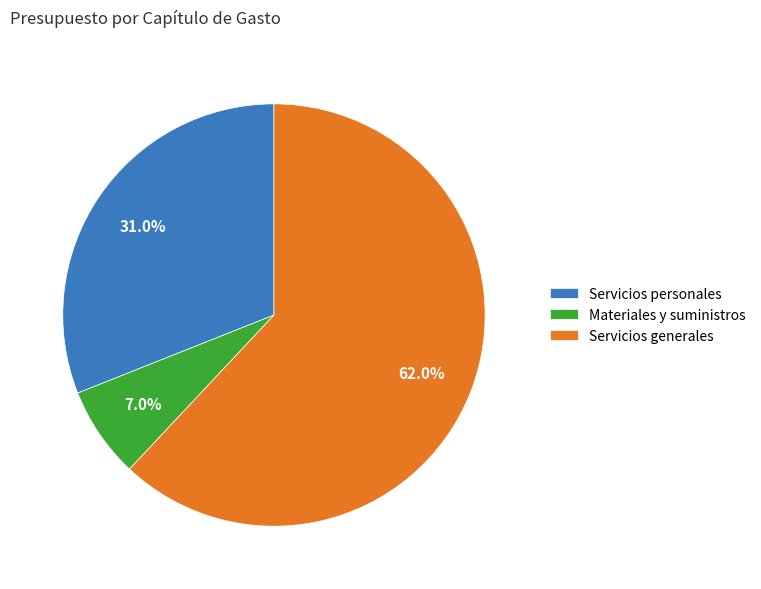

Does Materiales y suministros account for over 50% of the chart?

No